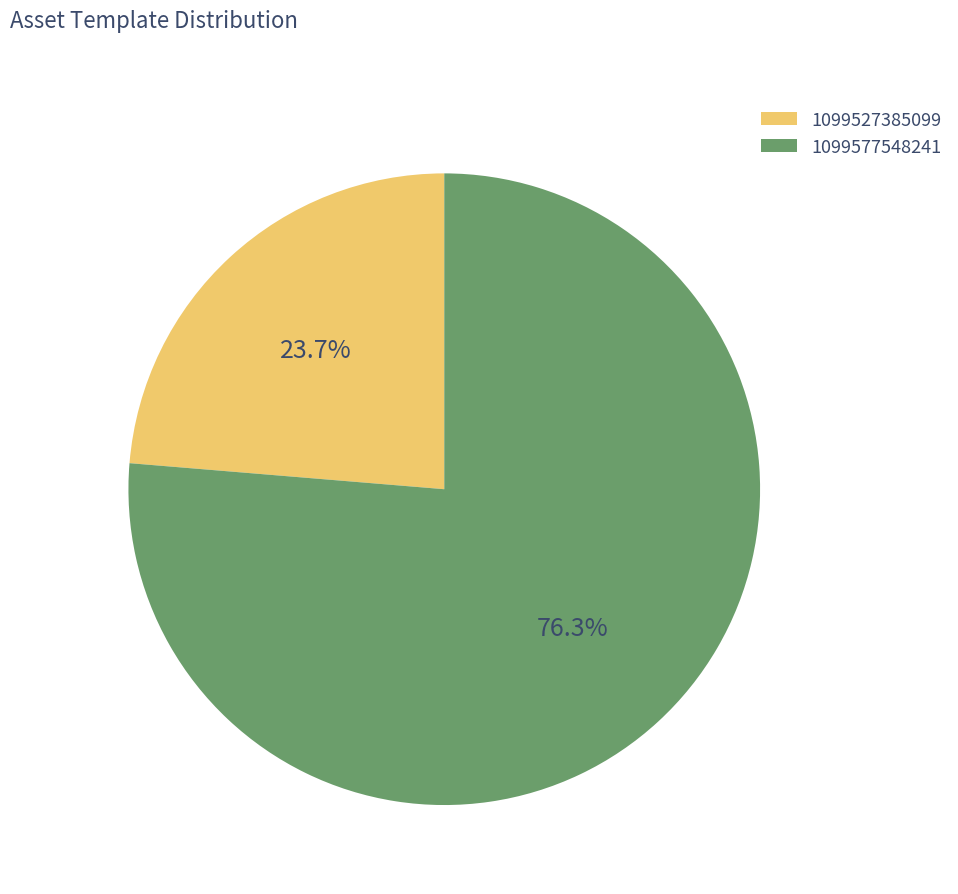

To the nearest percent, what portion does 1099527385099 represent?

24%